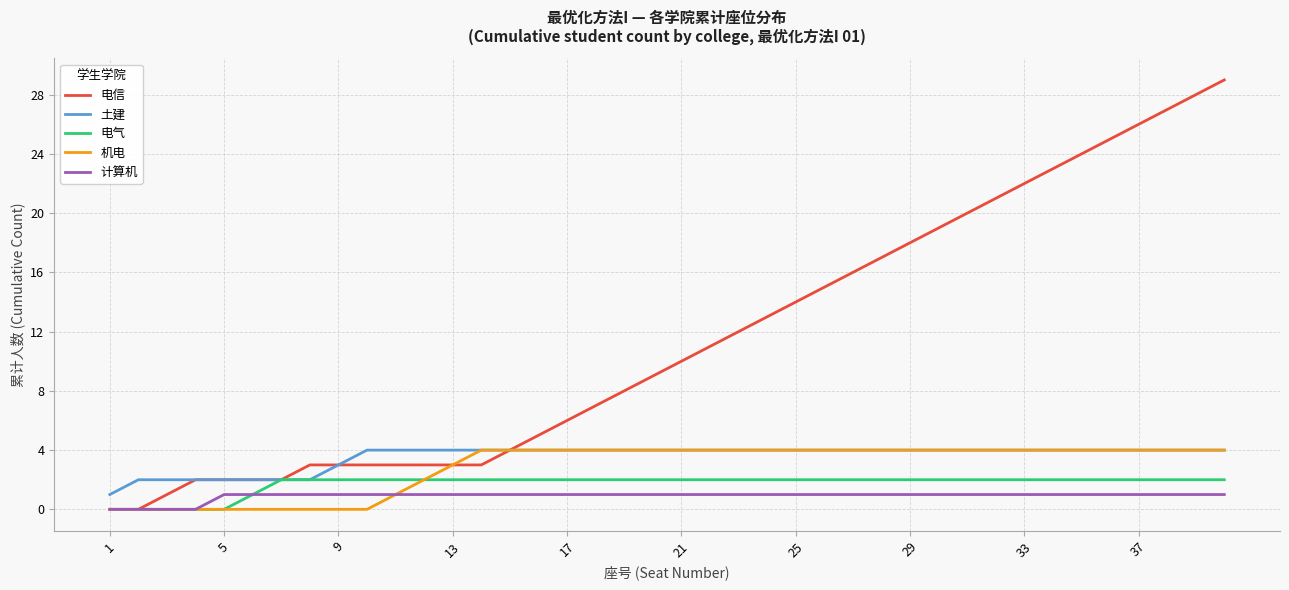

Which series has the largest total across all categories?

电信